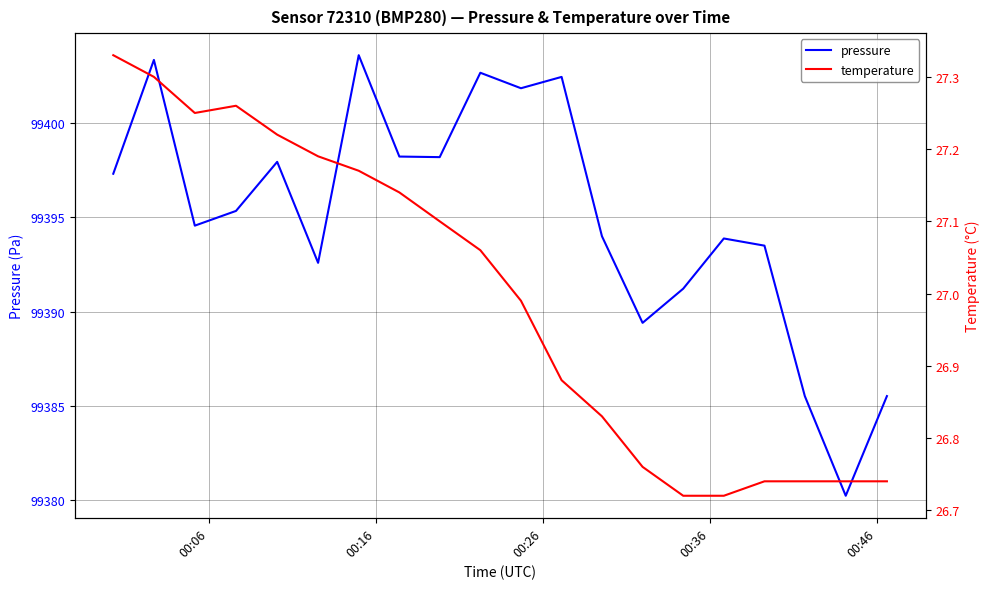

What is the maximum value for pressure?

99403.6